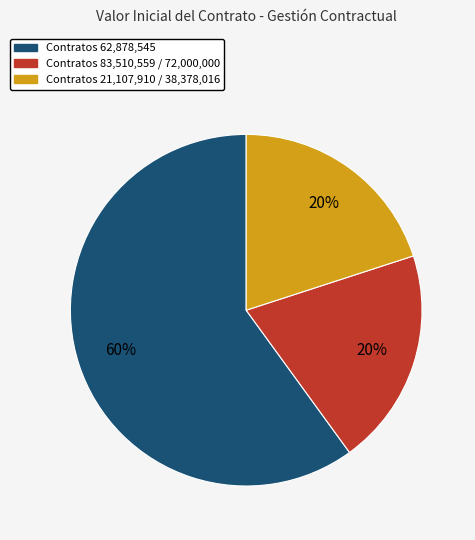

To the nearest percent, what portion does Contratos 83,510,559 / 72,000,000 represent?

20%